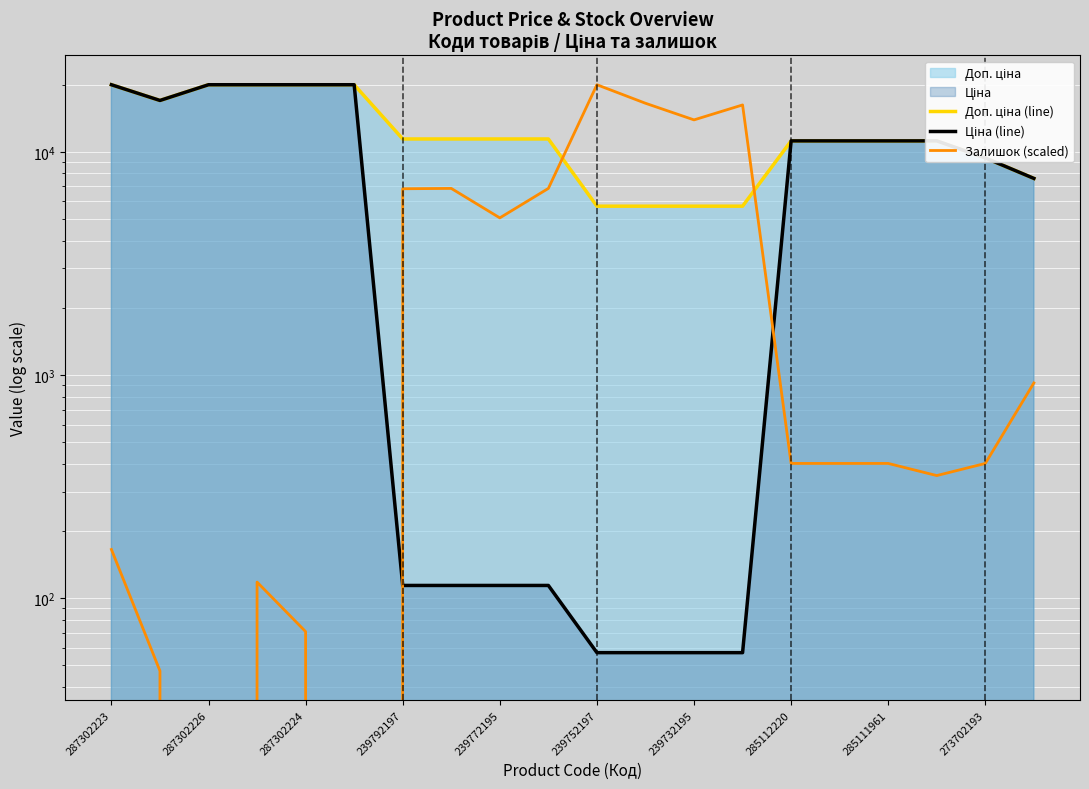

What is the difference between the second highest and minimum values in the Доп. ціна (line) series?

14259.2